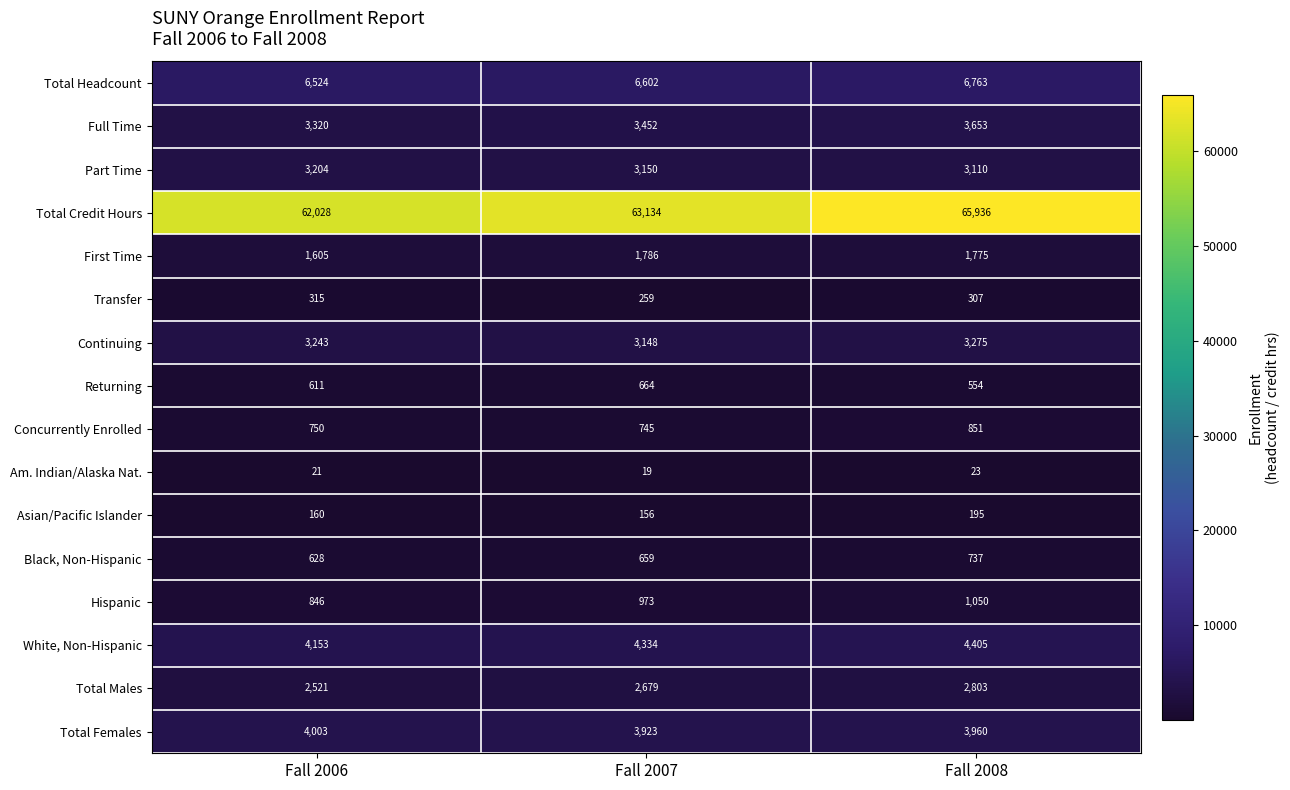

At which category is the sum across all series the highest?

Fall 2008